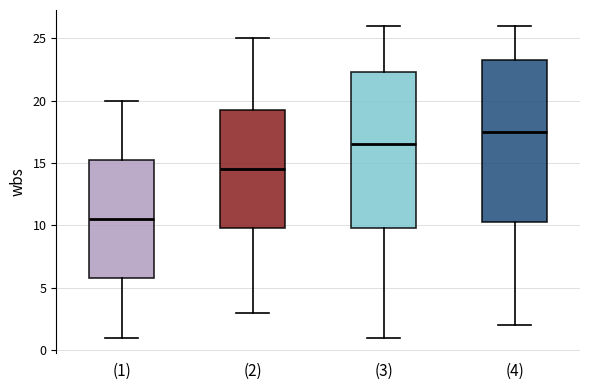

Reading left to right, read every box against the y-axis: the position of its median line, the range the box covers, and the ends of its whiskers. The values are not printed on the chart, so give them approximately, as read against the axis.

(1): median 10.5, box 6.0 to 15.5, whiskers 1.0 to 20.0
(2): median 14.5, box 10.0 to 19.5, whiskers 3.0 to 25.0
(3): median 16.5, box 10.0 to 22.5, whiskers 1.0 to 26.0
(4): median 17.5, box 10.5 to 23.5, whiskers 2.0 to 26.0